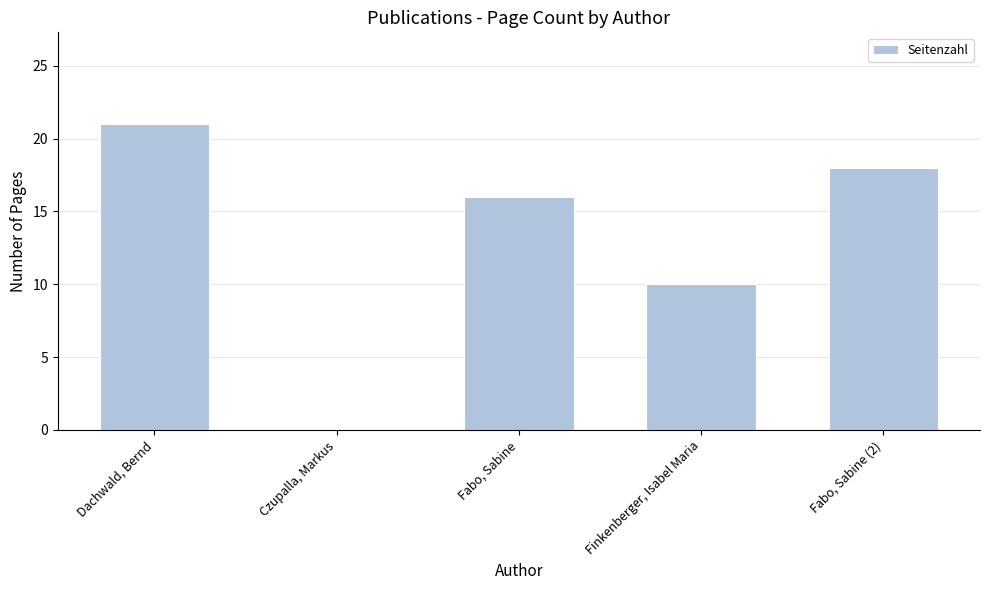

What is the change in value from Dachwald, Bernd to Fabo, Sabine?

-5